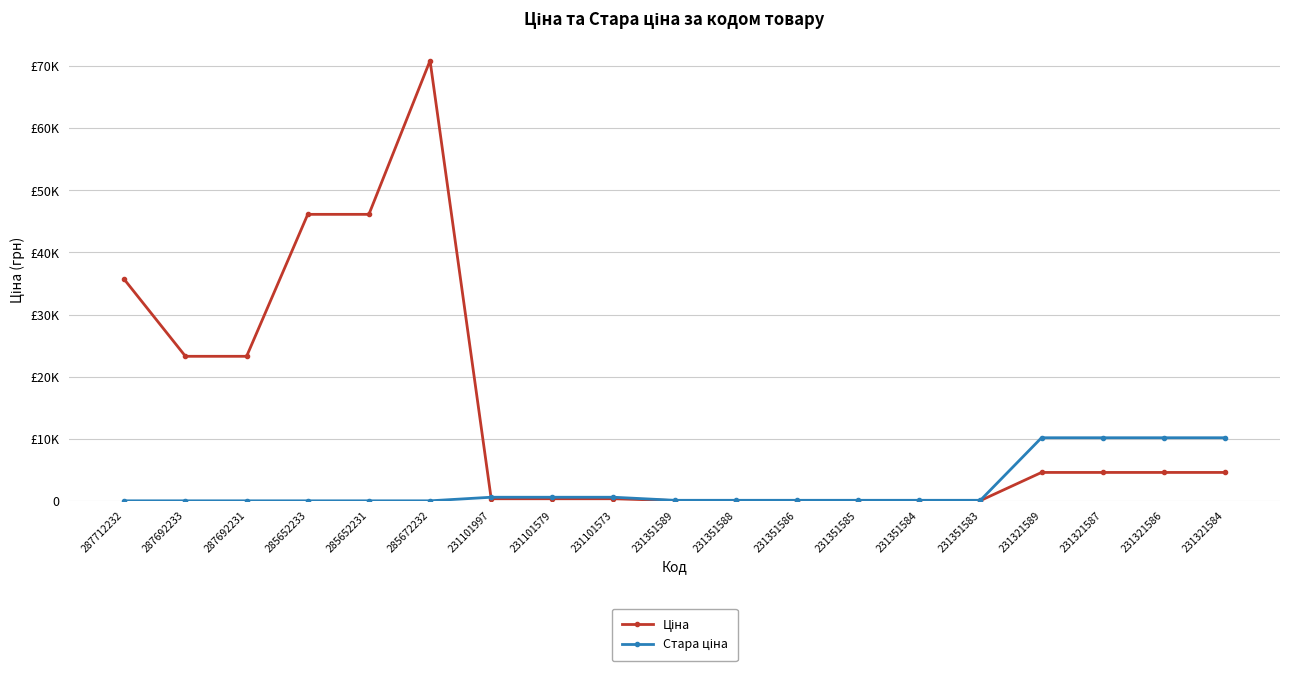

Does the chart have visible grid lines?

Yes